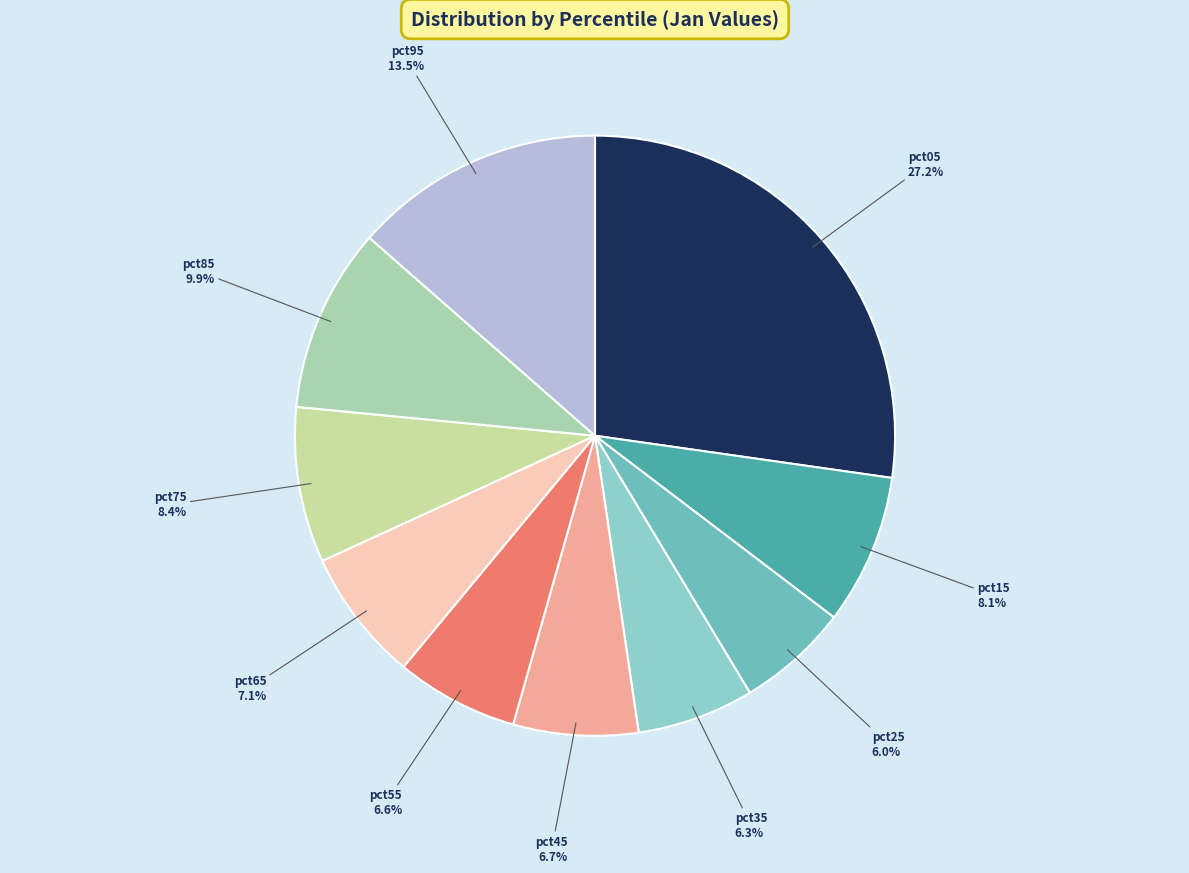

How much of the chart is everything except pct25?

94.0%